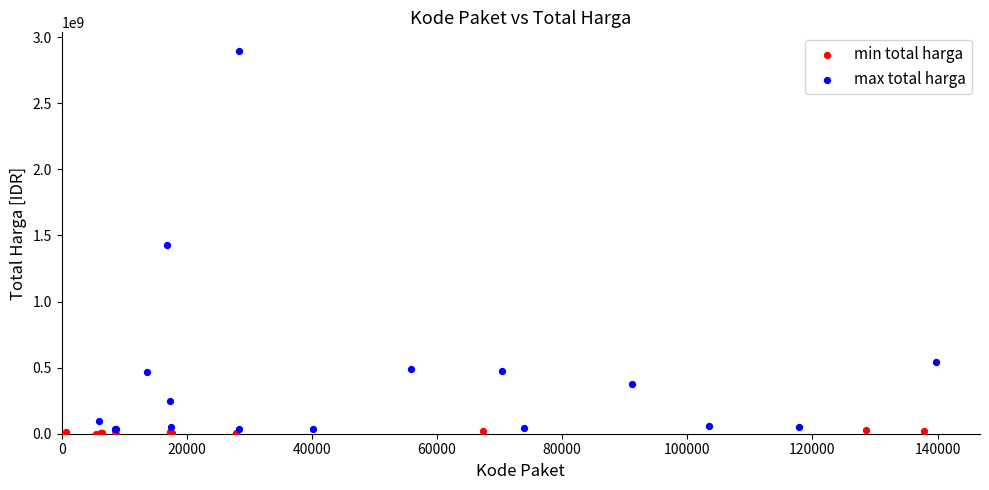

What are all the series names shown in the legend?

min total harga, max total harga